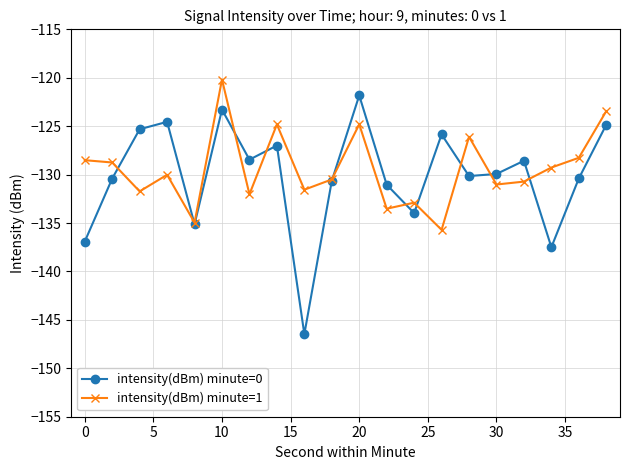

What is the maximum value shown in the chart?

-120.2